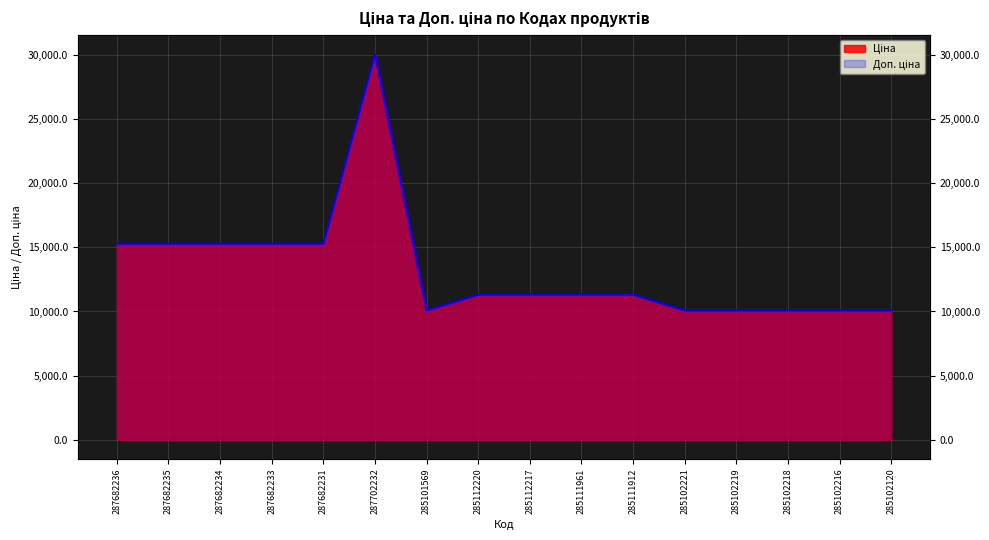

Reading left to right, transcribe all the data shown in this chart.

Ціна: 287682236=15288.0	287682235=15288.0	287682234=15288.0	287682233=15288.0	287682231=15288.0	287702232=30077.8	285101569=10085.8	285112220=11312.5	285112217=11312.5	285111961=11312.5	285111912=11312.5	285102221=10085.8	285102219=10085.8	285102218=10085.8	285102216=10085.8	285102120=10085.8
Доп. ціна: 287682236=15288.0	287682235=15288.0	287682234=15288.0	287682233=15288.0	287682231=15288.0	287702232=30077.8	285101569=10085.8	285112220=11312.5	285112217=11312.5	285111961=11312.5	285111912=11312.5	285102221=10085.8	285102219=10085.8	285102218=10085.8	285102216=10085.8	285102120=10085.8